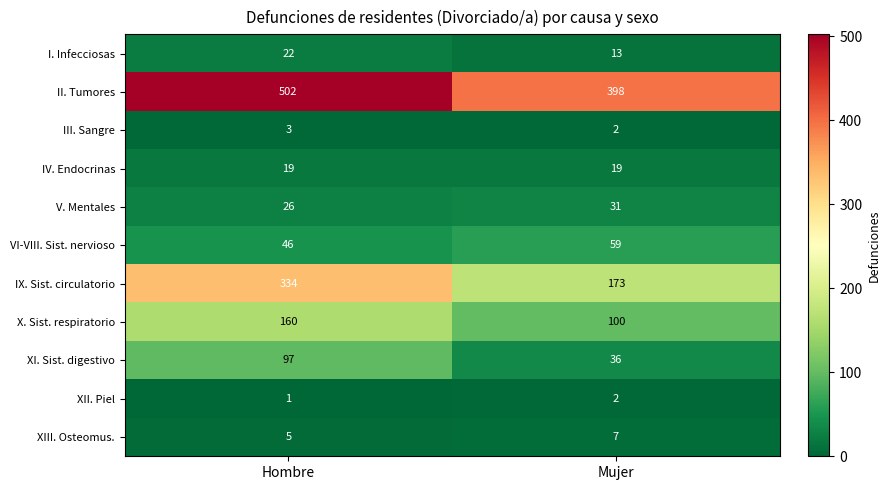

Reading right to left, what are all the values shown in this chart?

I. Infecciosas: Mujer=13	Hombre=22
II. Tumores: Mujer=398	Hombre=502
III. Sangre: Mujer=2	Hombre=3
IV. Endocrinas: Mujer=19	Hombre=19
V. Mentales: Mujer=31	Hombre=26
VI-VIII. Sist. nervioso: Mujer=59	Hombre=46
IX. Sist. circulatorio: Mujer=173	Hombre=334
X. Sist. respiratorio: Mujer=100	Hombre=160
XI. Sist. digestivo: Mujer=36	Hombre=97
XII. Piel: Mujer=2	Hombre=1
XIII. Osteomus.: Mujer=7	Hombre=5